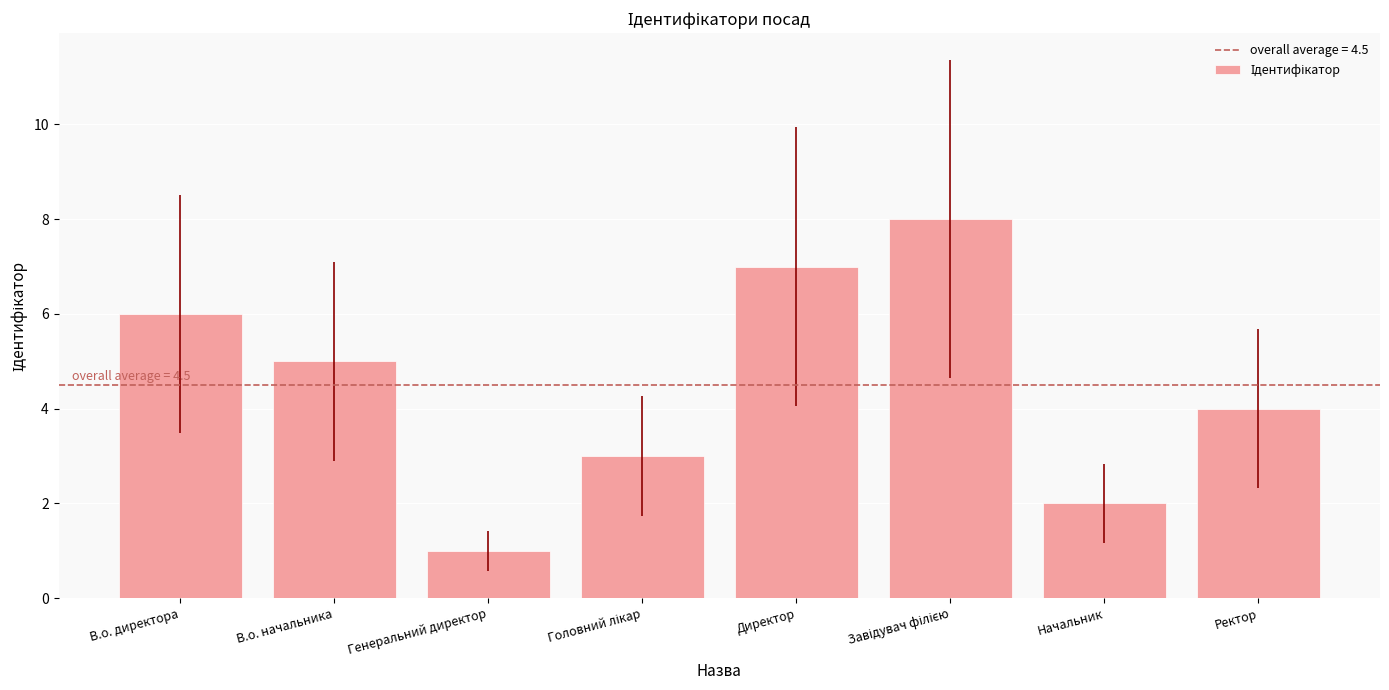

What position from the right is В.о. директора?

8